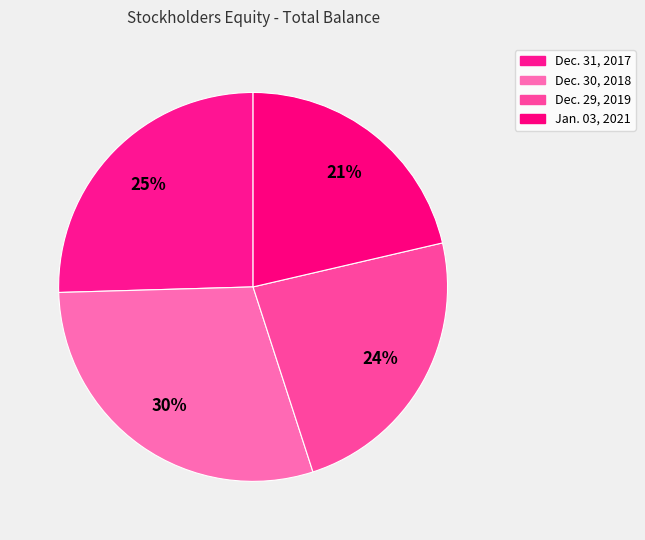

How much of the chart is everything except Jan. 03, 2021?

78.6%